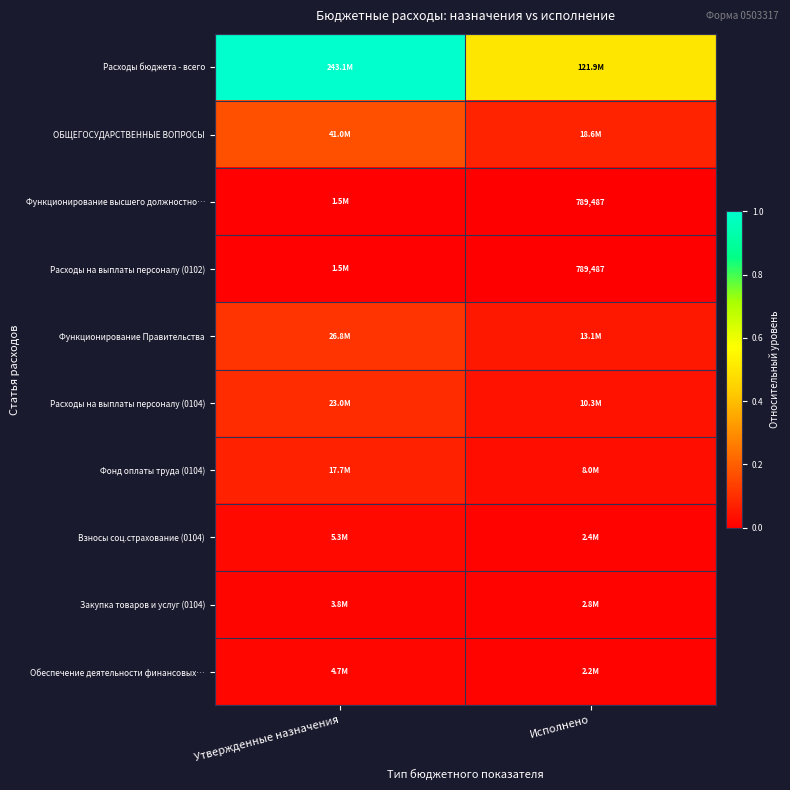

At Утвержденные назначения, list the series in order from largest to smallest.

Расходы бюджета - всего, ОБЩЕГОСУДАРСТВЕННЫЕ ВОПРОСЫ, Функционирование Правительства, Расходы на выплаты персоналу (0104), Фонд оплаты труда (0104), Взносы соц.страхование (0104), Обеспечение деятельности финансовых…, Закупка товаров и услуг (0104), Функционирование высшего должностно…, Расходы на выплаты персоналу (0102)